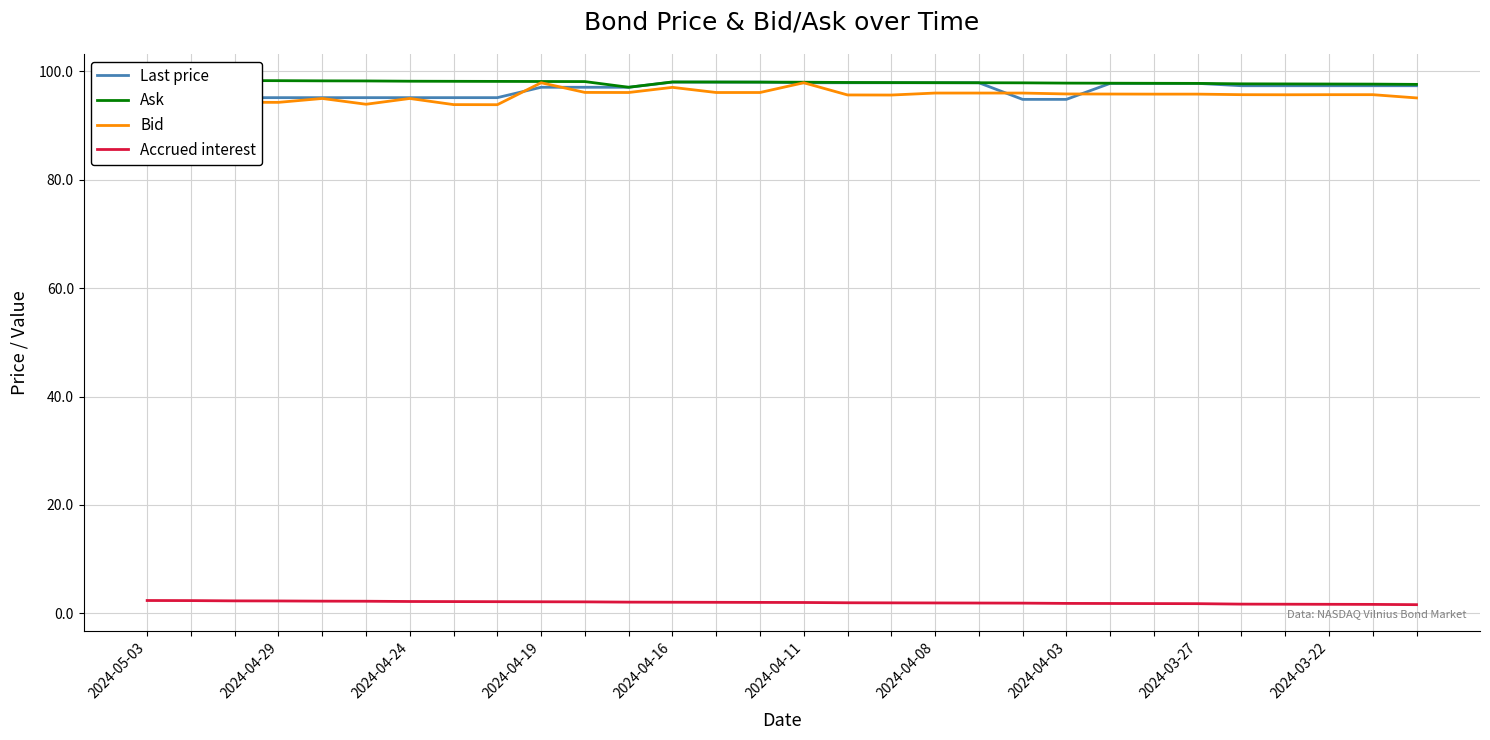

The Bid series shows 53.0 at 2024-04-11. True or false?

False